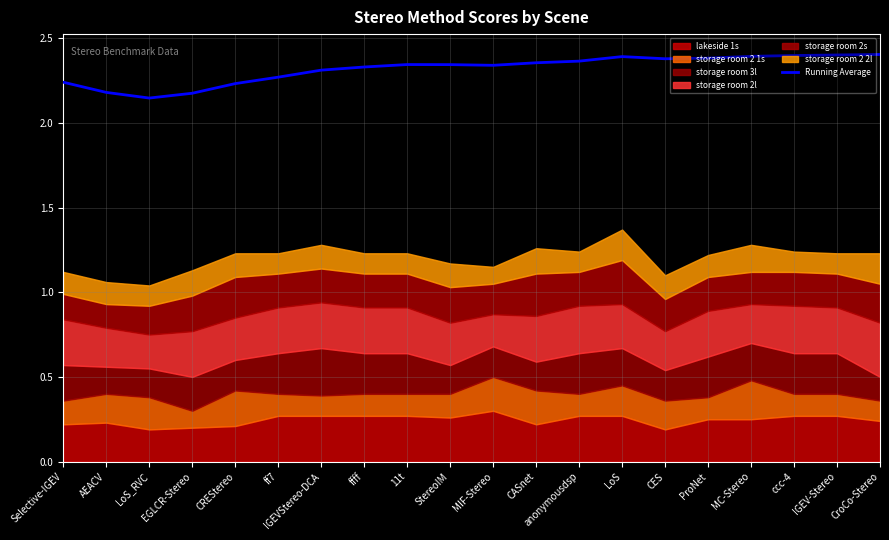

Between LoS_RVC and CREStereo, which is larger?

CREStereo